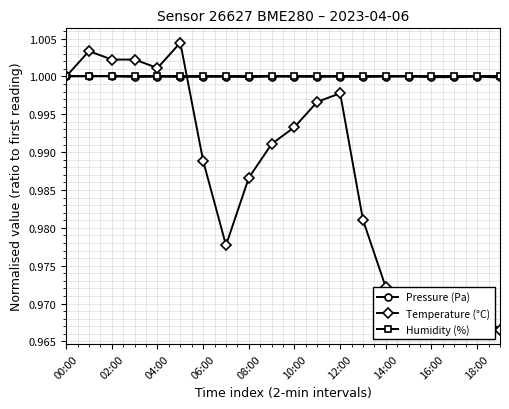

True or false: Pressure (Pa) has more than 0 interior local peaks.

True